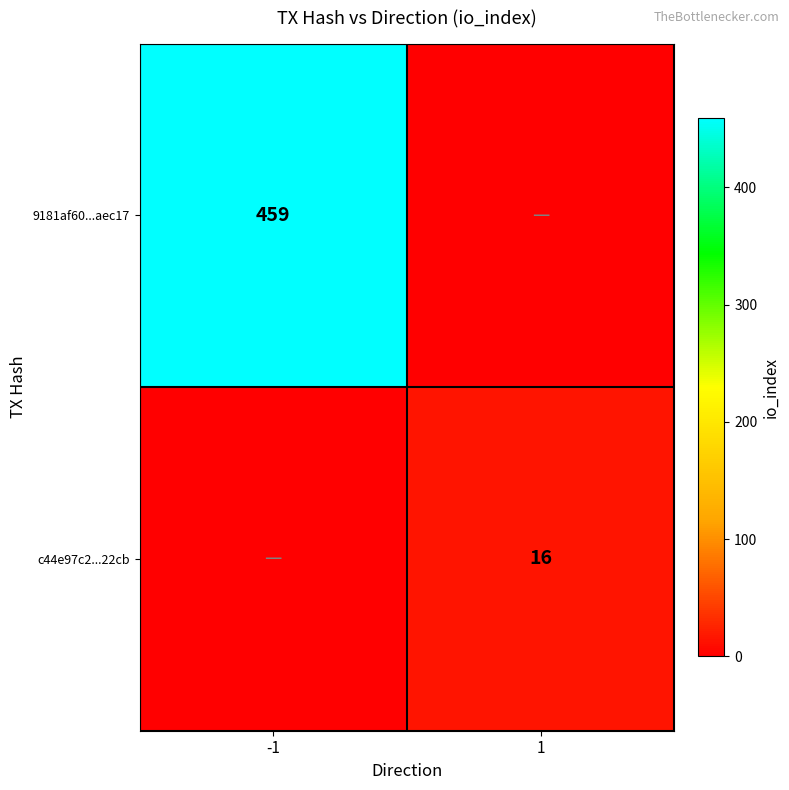

The value of c44e97c2...22cb at 1 is 16. True or false?

True